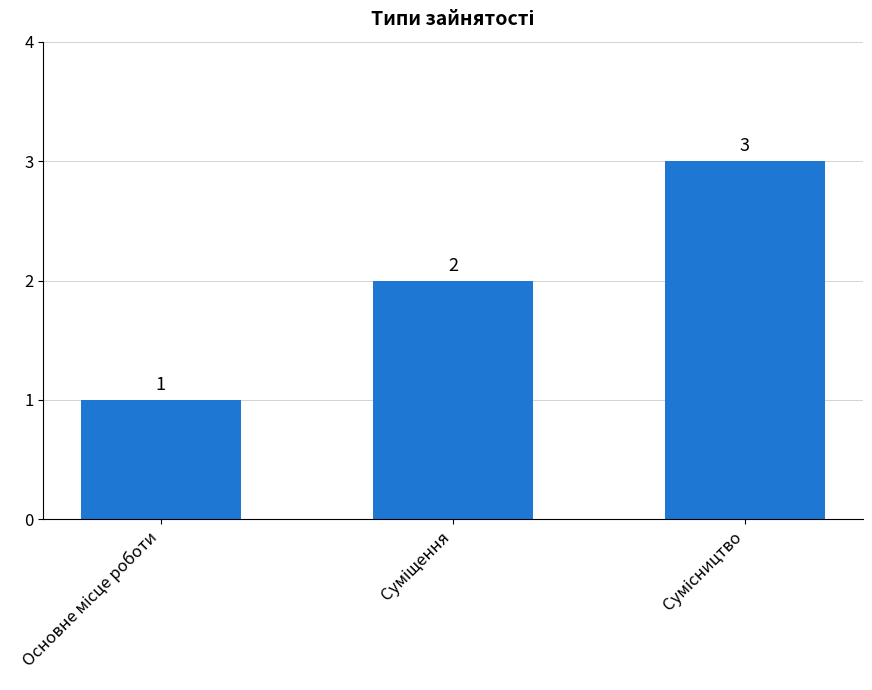

What is the greatest value displayed?

3